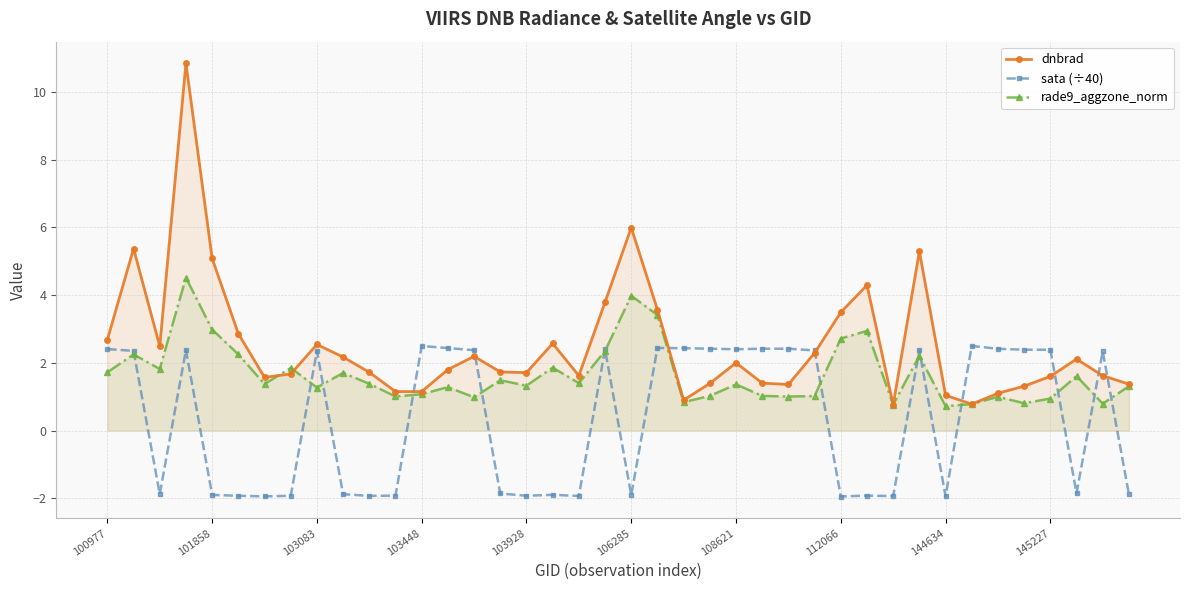

How many data points in sata (÷40) are less than 2?

19